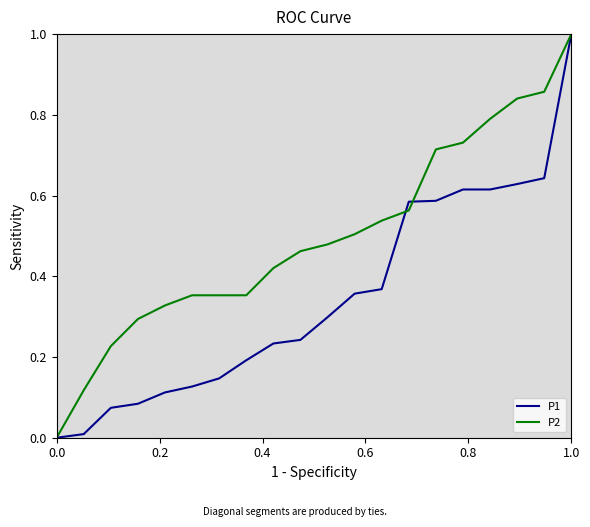

Rank the series by their average value, from lowest to highest.

P1, P2